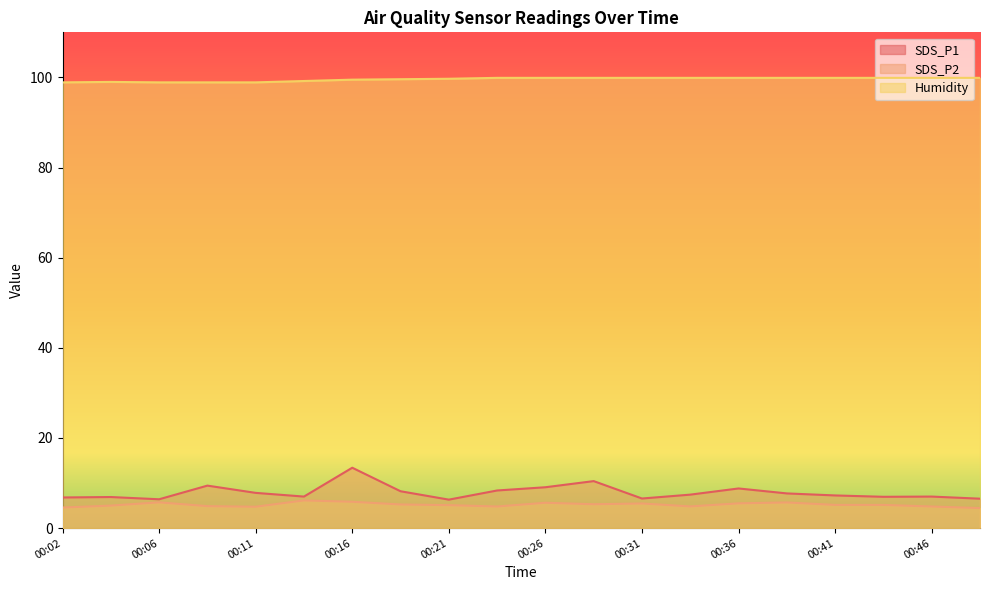

True or false: SDS_P2 and SDS_P1 intersect in this chart.

False